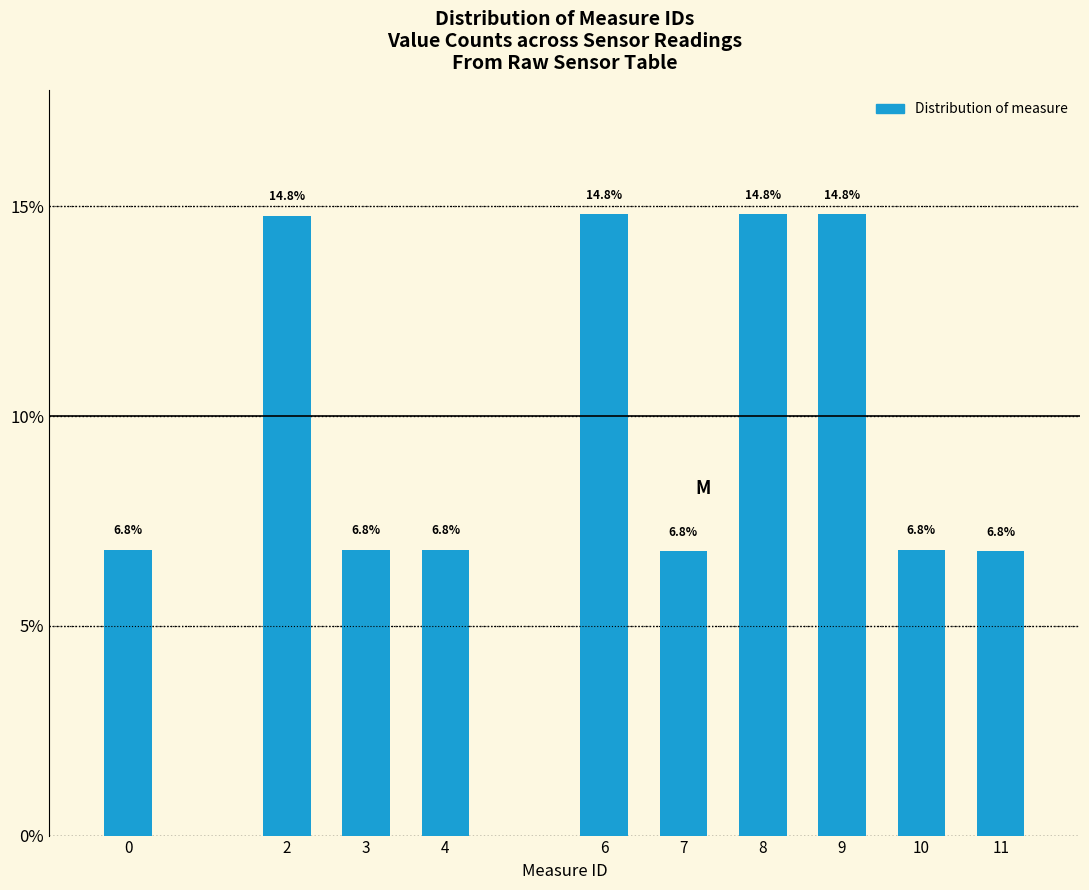

Reading left to right, what are all the values shown in this chart?

6.8	14.8	6.8	6.8	14.8	6.8	14.8	14.8	6.8	6.8